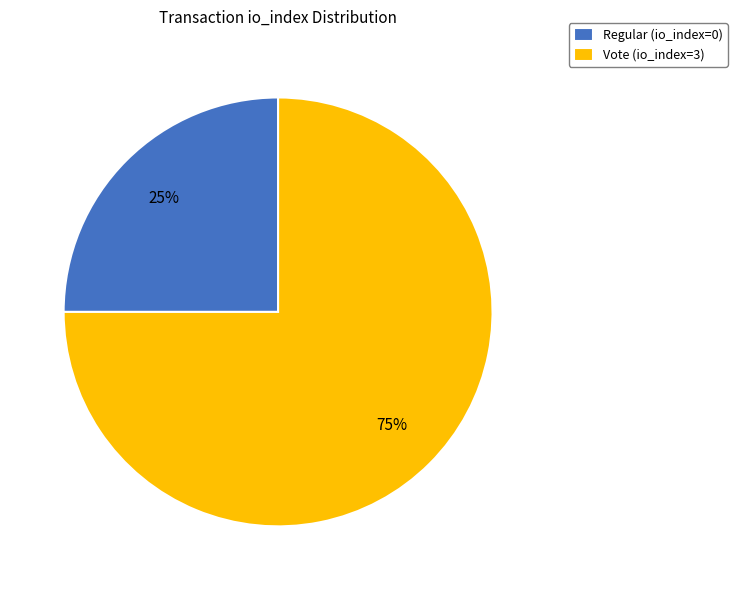

How many segments does this pie chart have?

2